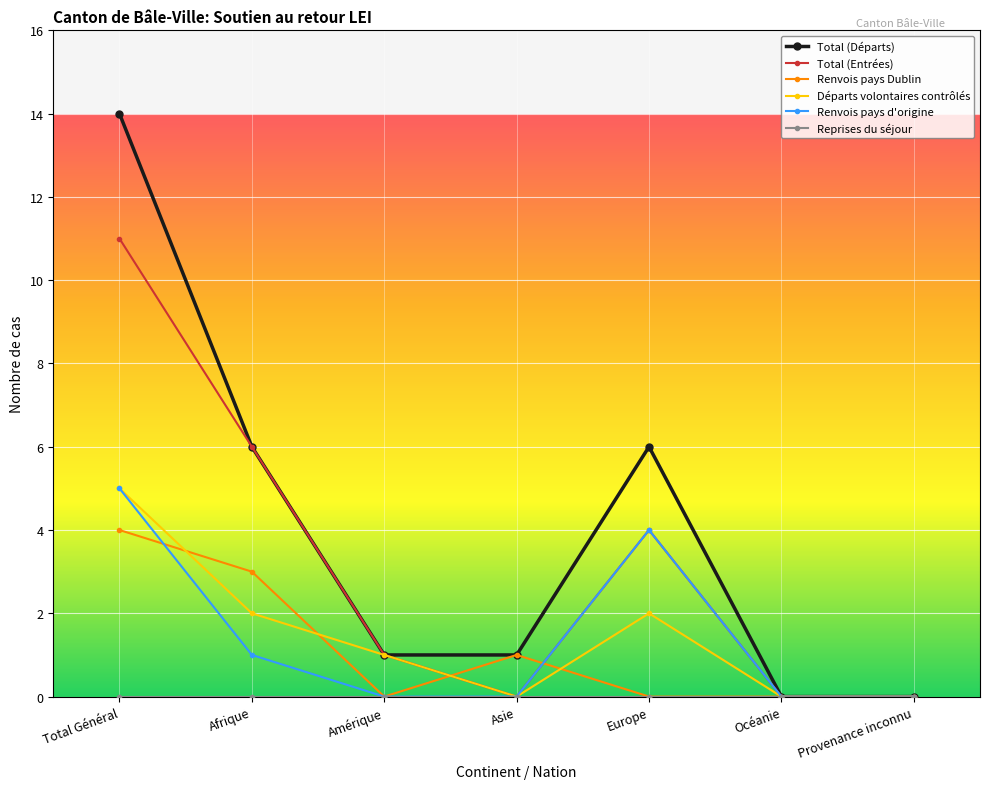

Which series has the largest range (max minus min)?

Total (Départs)